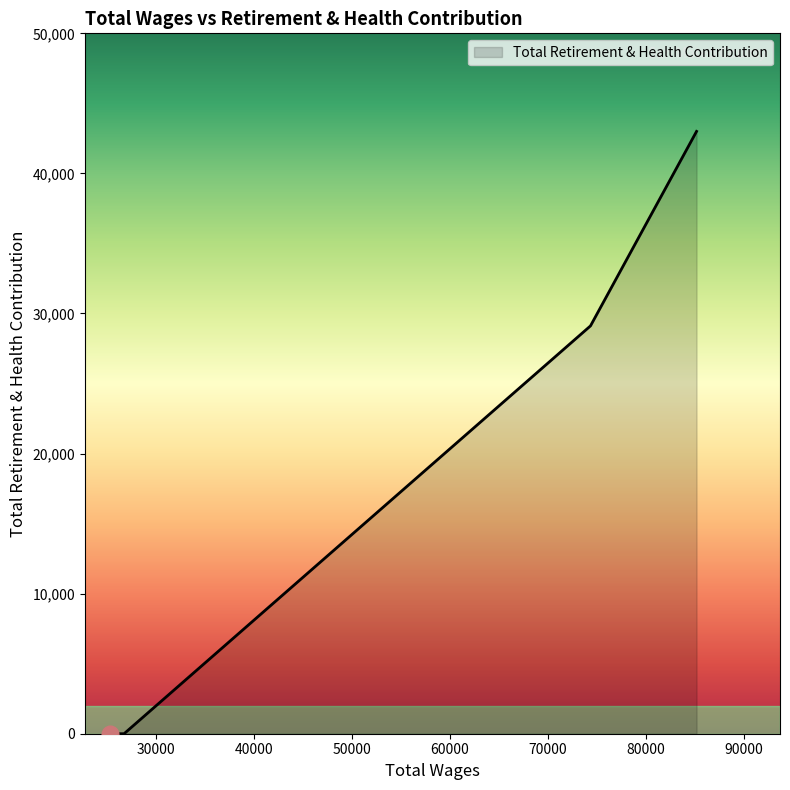

What is the maximum value shown in the chart?

43000